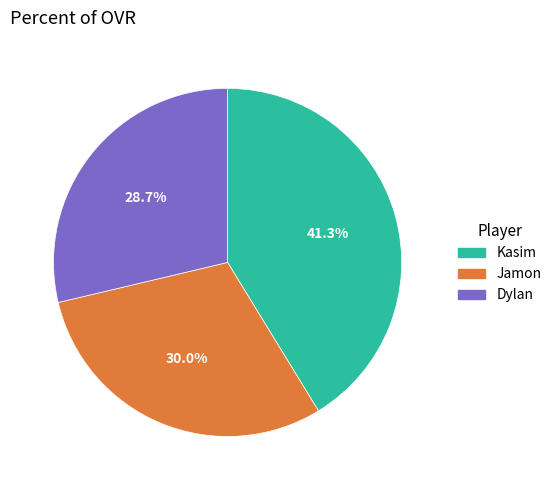

Rank the categories by value from highest to lowest.

Kasim, Jamon, Dylan